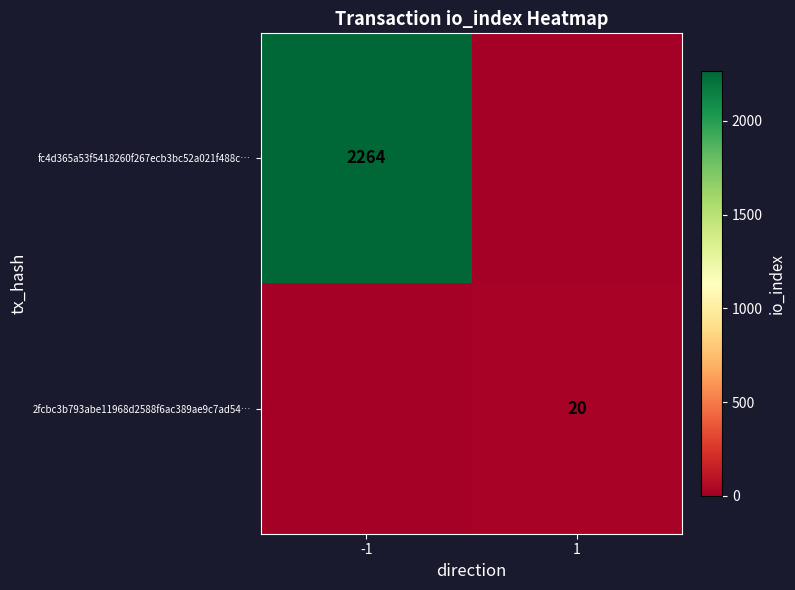

The 2fcbc3b793abe11968d2588f6ac389ae9c7ad54… series shows 20 at 1. True or false?

True